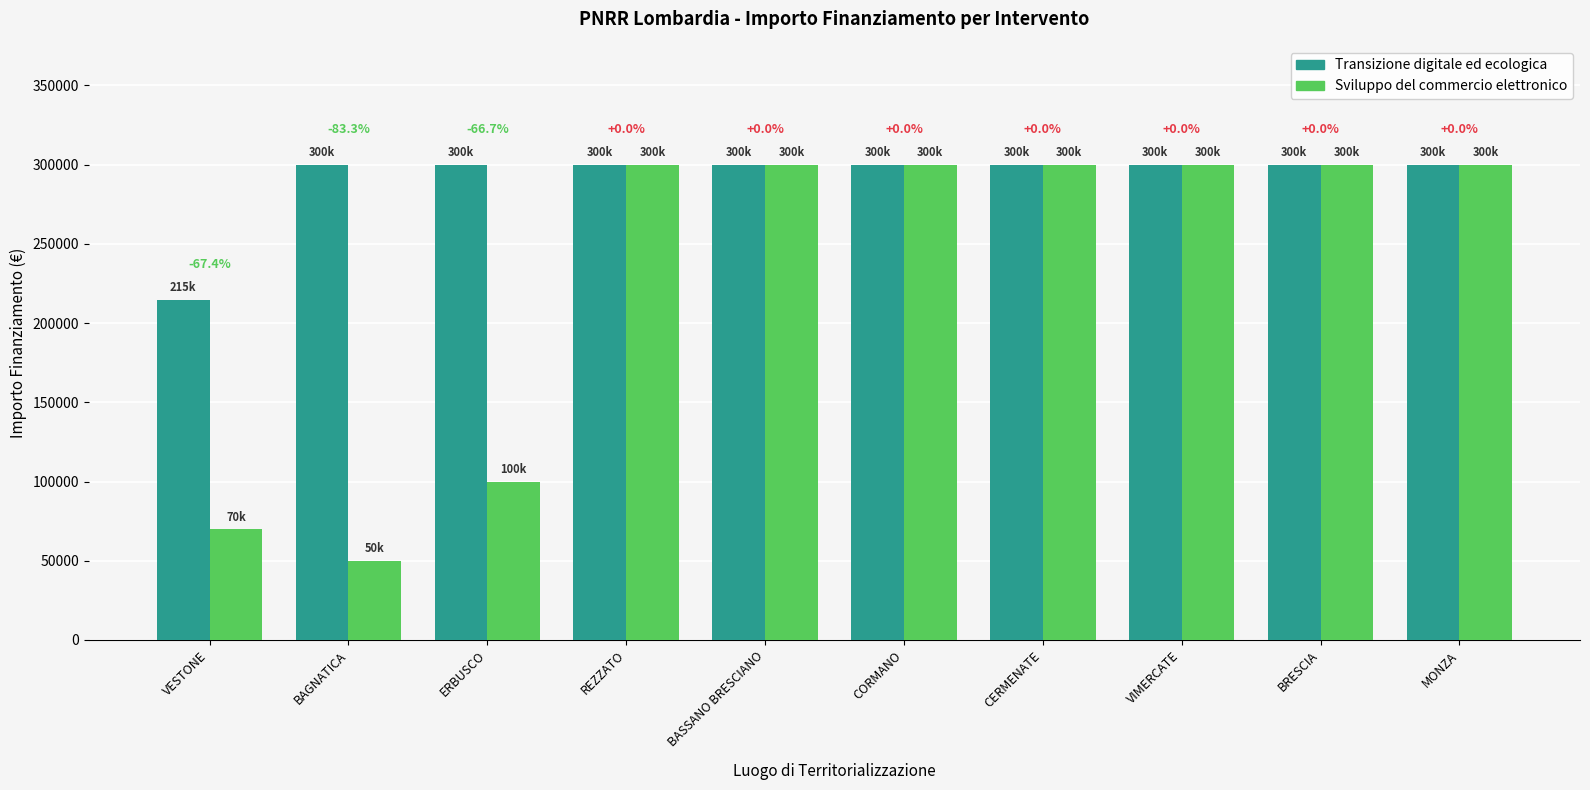

Which has a higher value, BASSANO BRESCIANO or MONZA?

BASSANO BRESCIANO